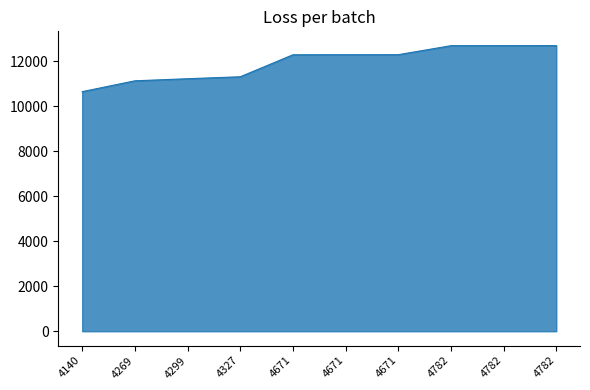

How many values are below 12295?

5